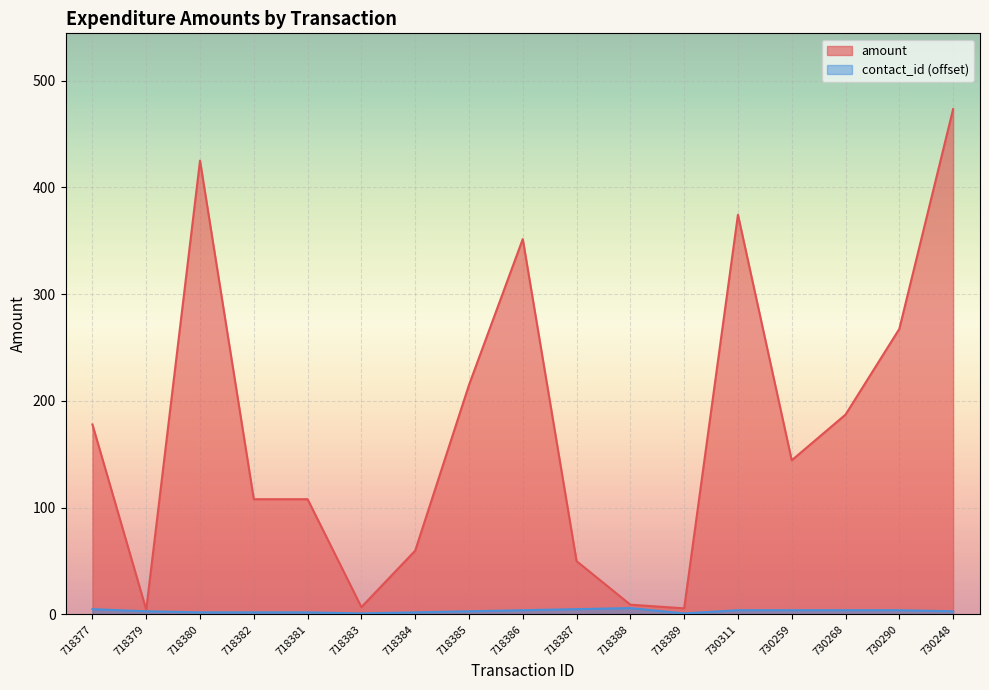

Read the value at 718386.

351.7